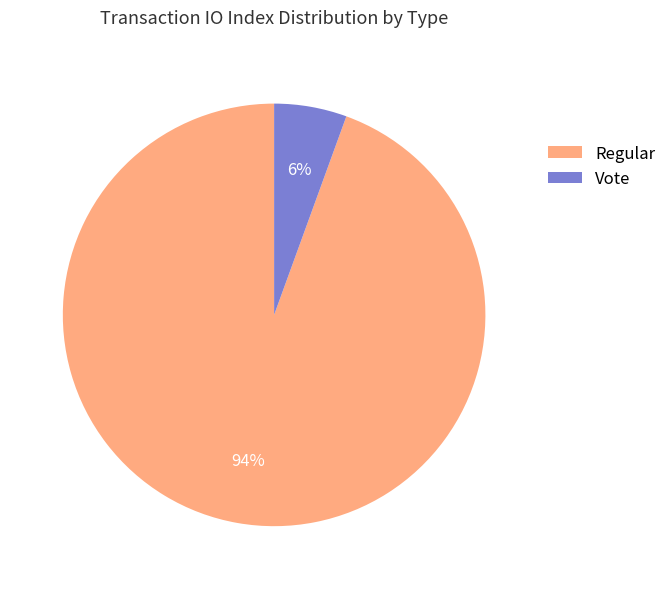

How many segments does this pie chart have?

2